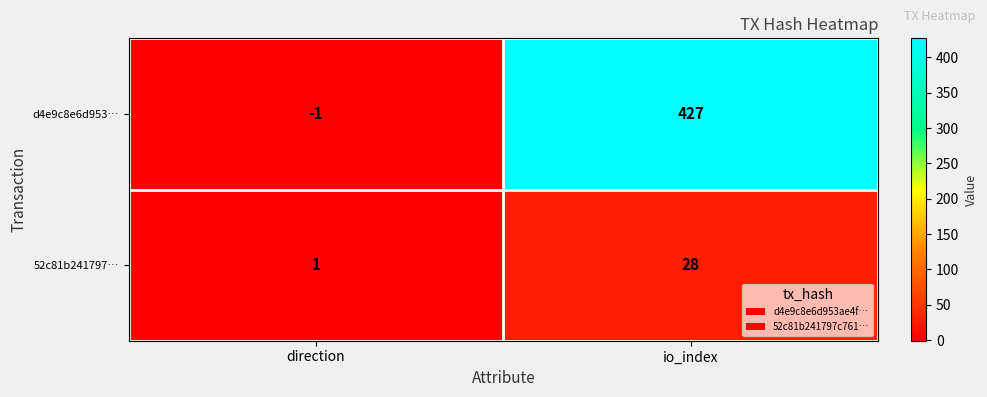

List the series in order of their overall mean, highest first.

d4e9c8e6d953…, 52c81b241797…